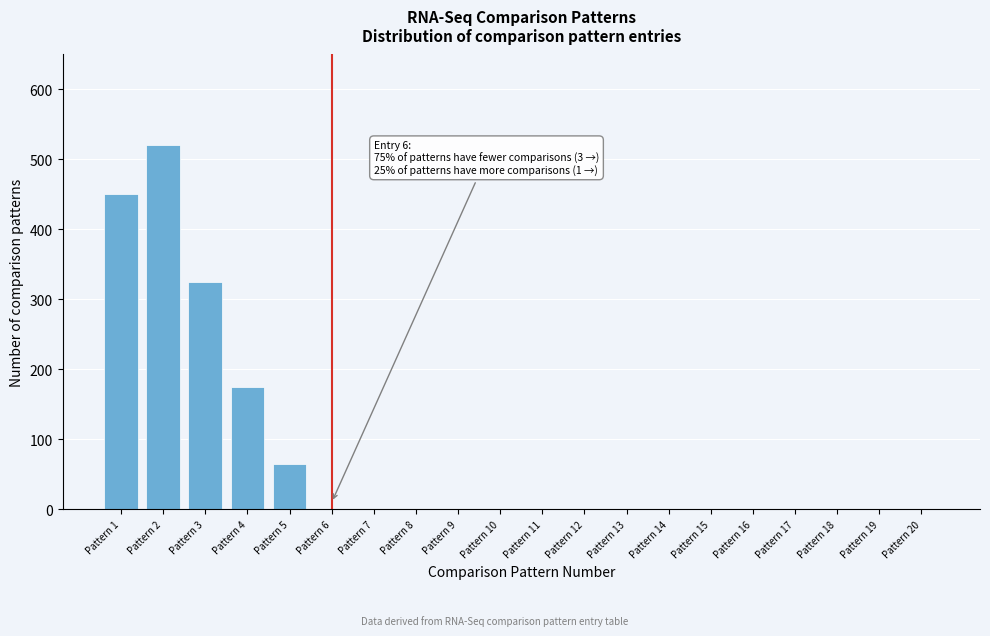

Reading left to right, extract all data points from this chart.

Pattern 1=450	Pattern 2=520	Pattern 3=325	Pattern 4=175	Pattern 5=65	Pattern 6=0	Pattern 7=0	Pattern 8=0	Pattern 9=0	Pattern 10=0	Pattern 11=0	Pattern 12=0	Pattern 13=0	Pattern 14=0	Pattern 15=0	Pattern 16=0	Pattern 17=0	Pattern 18=0	Pattern 19=0	Pattern 20=0